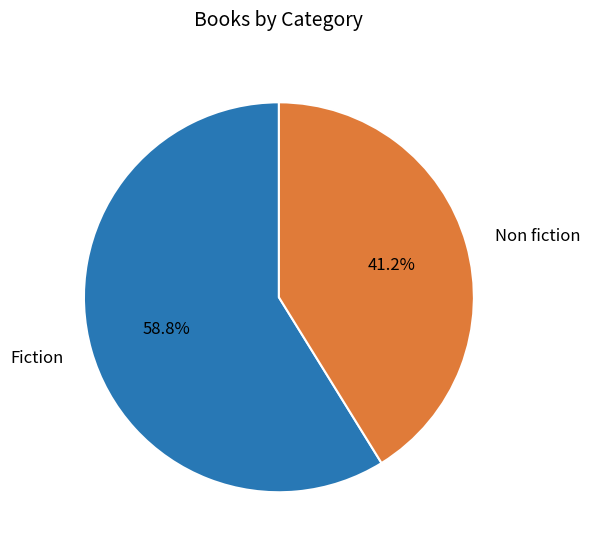

Rank the categories by value from lowest to highest.

Non fiction, Fiction